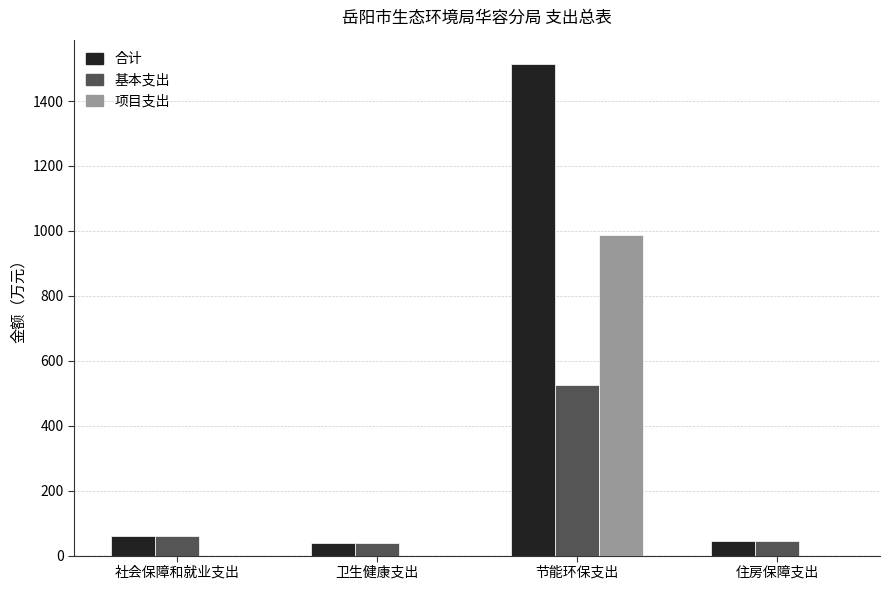

What are all the series names shown in the legend?

合计, 基本支出, 项目支出